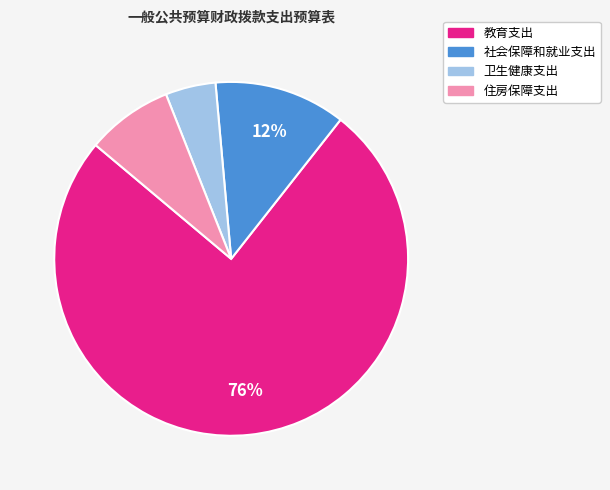

How many slices are in this pie chart?

4